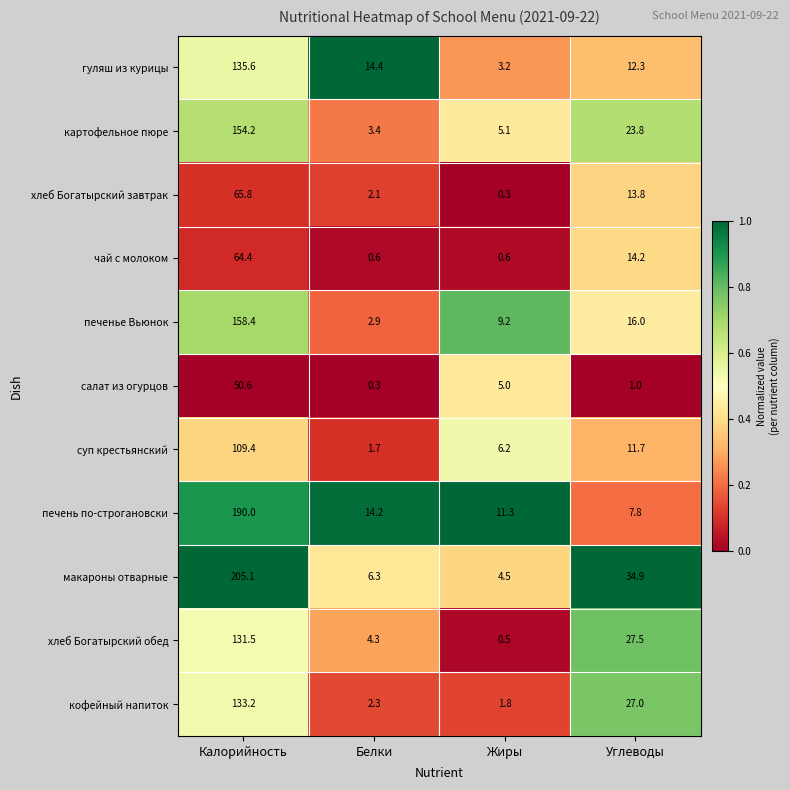

At which category is the sum across all series the highest?

Калорийность